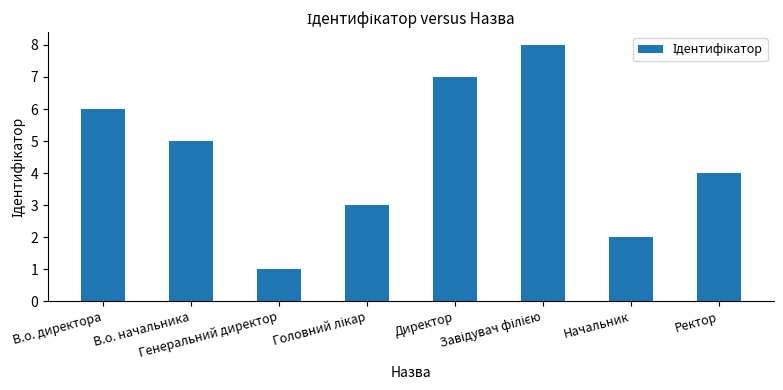

What is the value of the 2nd bar from the left?

5